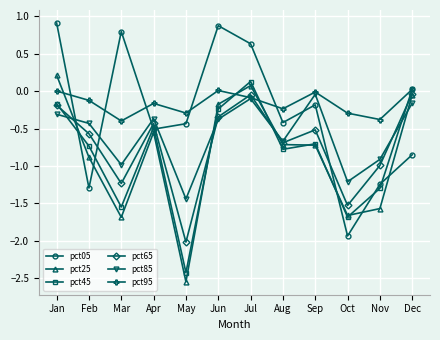

At which category does the chart reach its peak across all series?

Jan